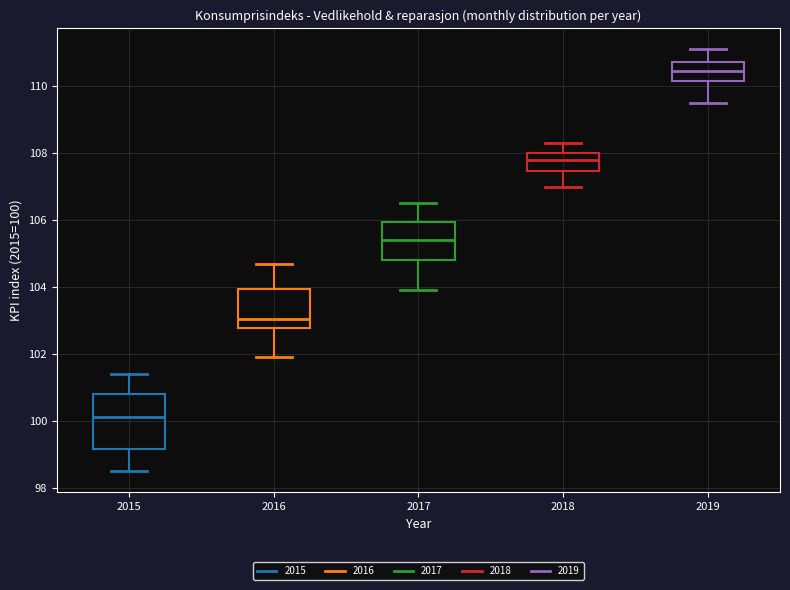

Which box is the tallest, from its lower edge to its upper edge?

2015